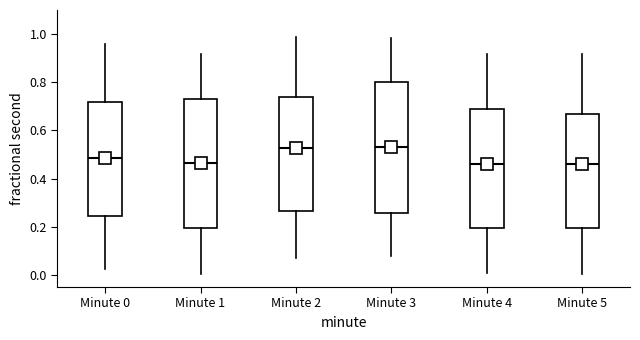

Where does the median line of the box for Minute 5 sit on the y-axis? The values are not printed on the chart, so give them approximately, as read against the axis.

0.46